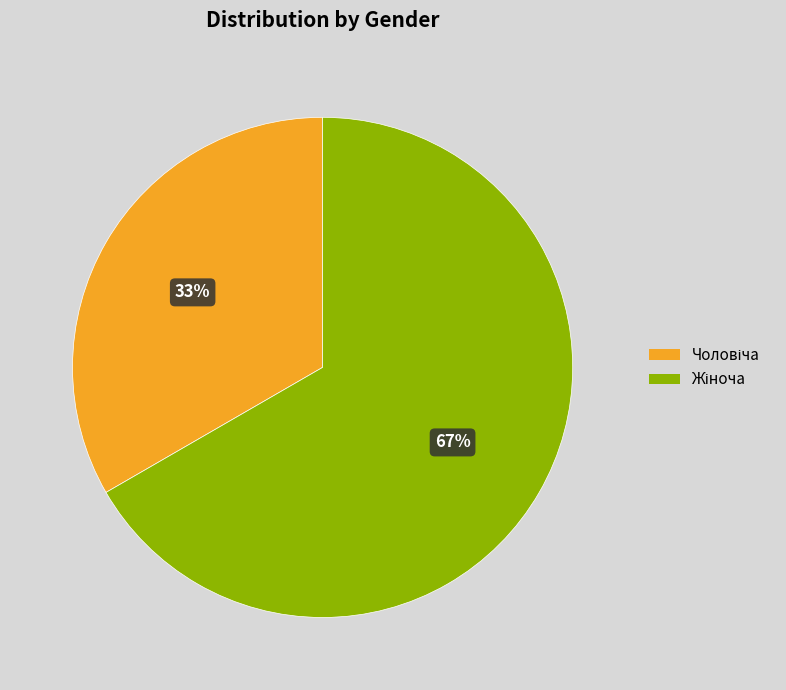

How many slices are in this pie chart?

2